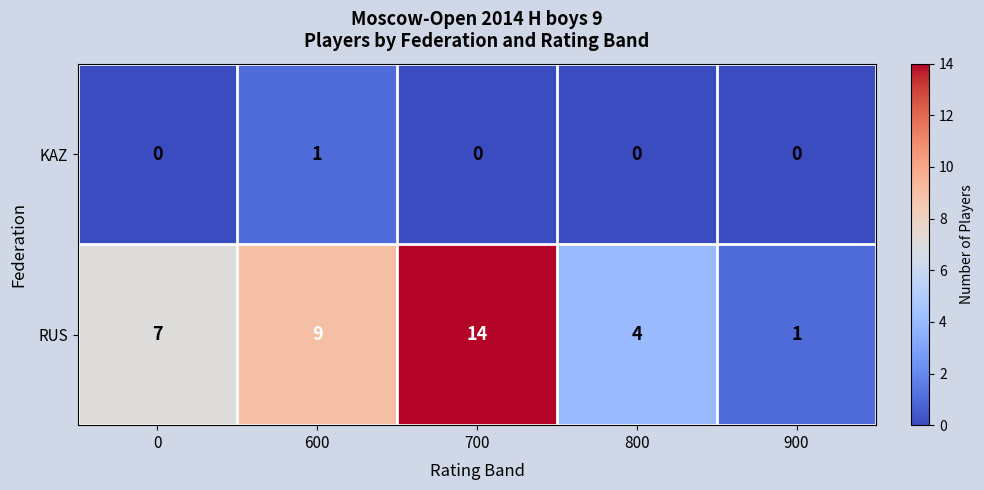

What is the spread (max minus min) of values at 600?

8